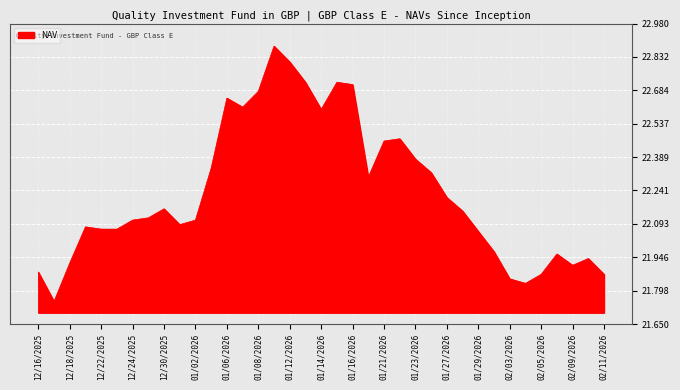

What is the difference between the maximum and minimum values?

1.1